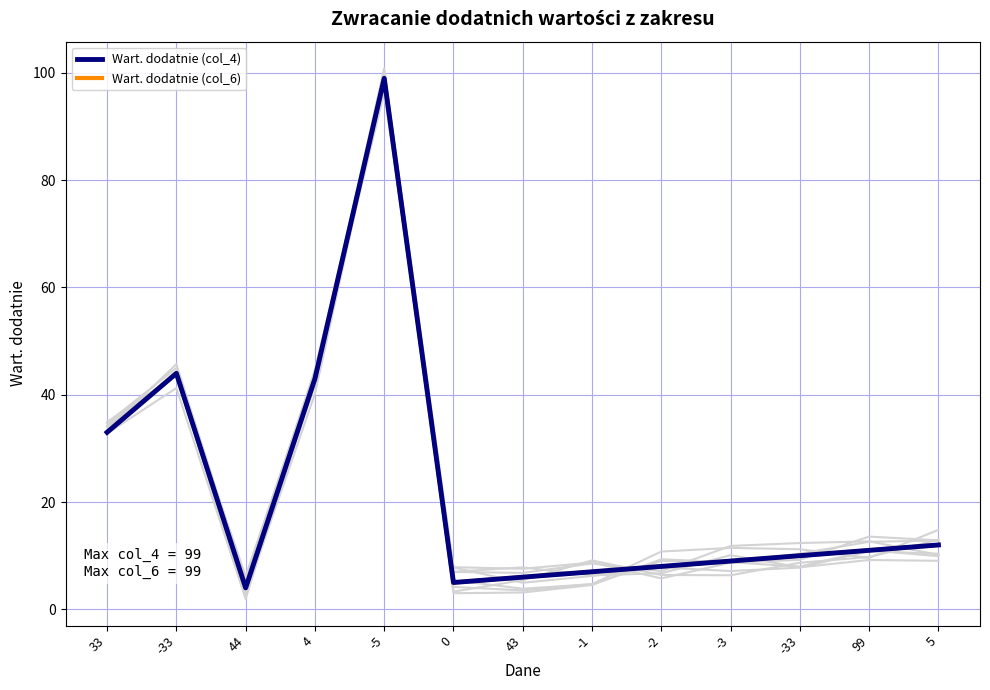

What is the sum of the Wart. dodatnie (col_4) values at 33 and -33?

43